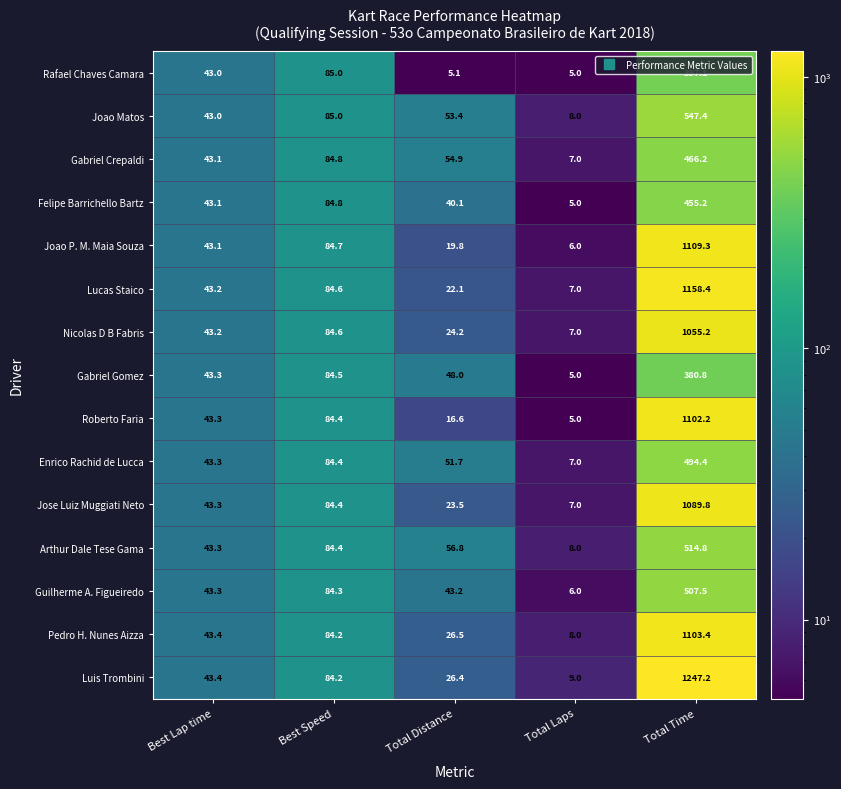

Which series has the largest total across all categories?

Luis Trombini